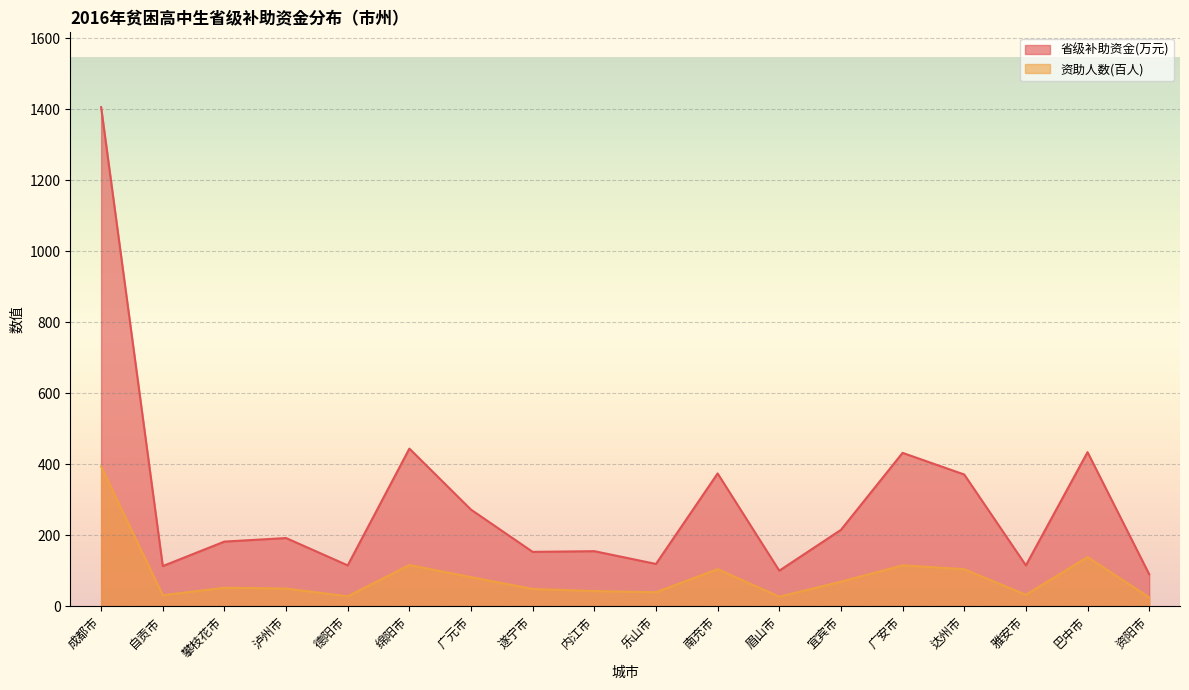

What position from the right is 乐山市?

9